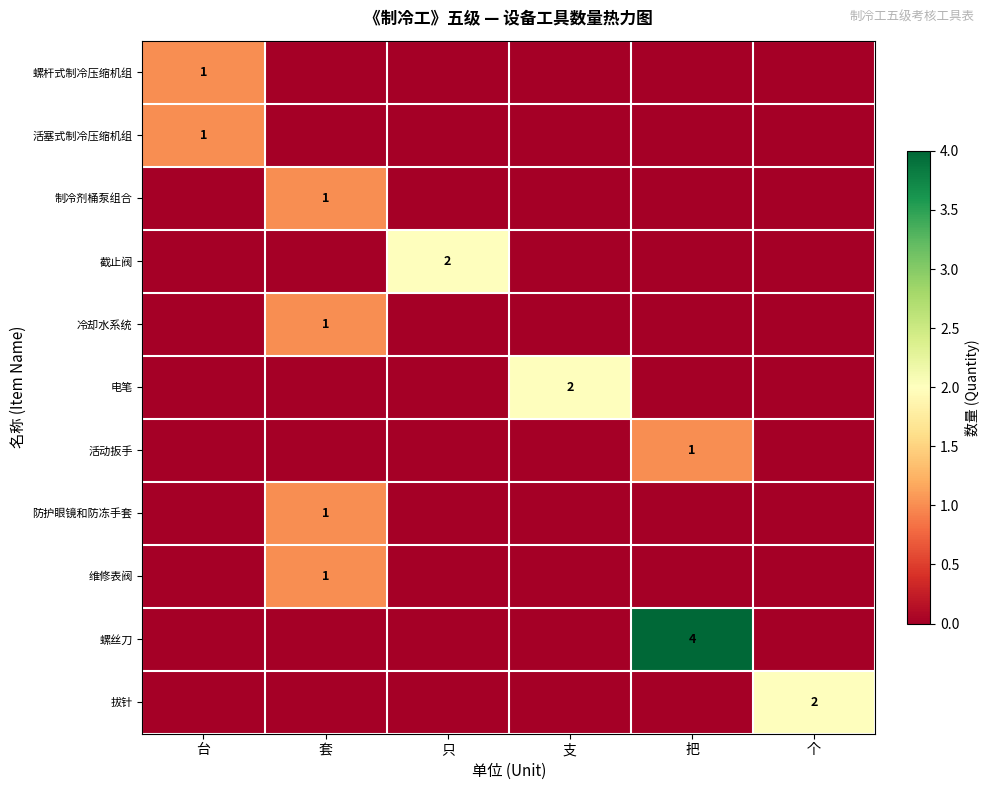

List the series in order of their peak value, highest first.

螺丝刀, 截止阀, 电笔, 拔针, 螺杆式制冷压缩机组, 活塞式制冷压缩机组, 制冷剂桶泵组合, 冷却水系统, 活动扳手, 防护眼镜和防冻手套, 维修表阀